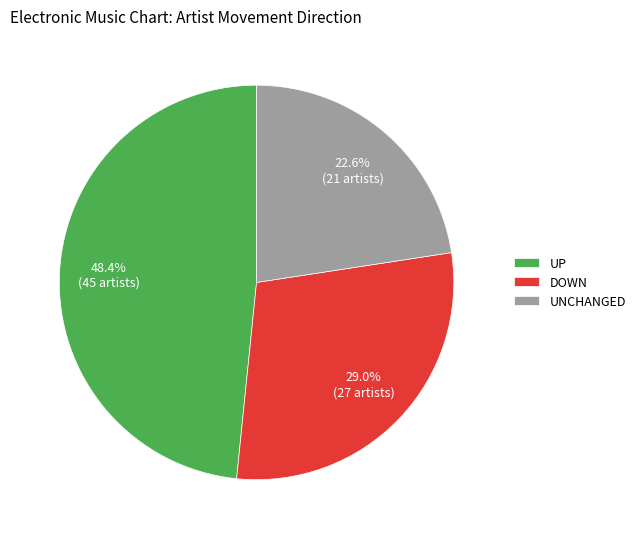

How many segments does this pie chart have?

3